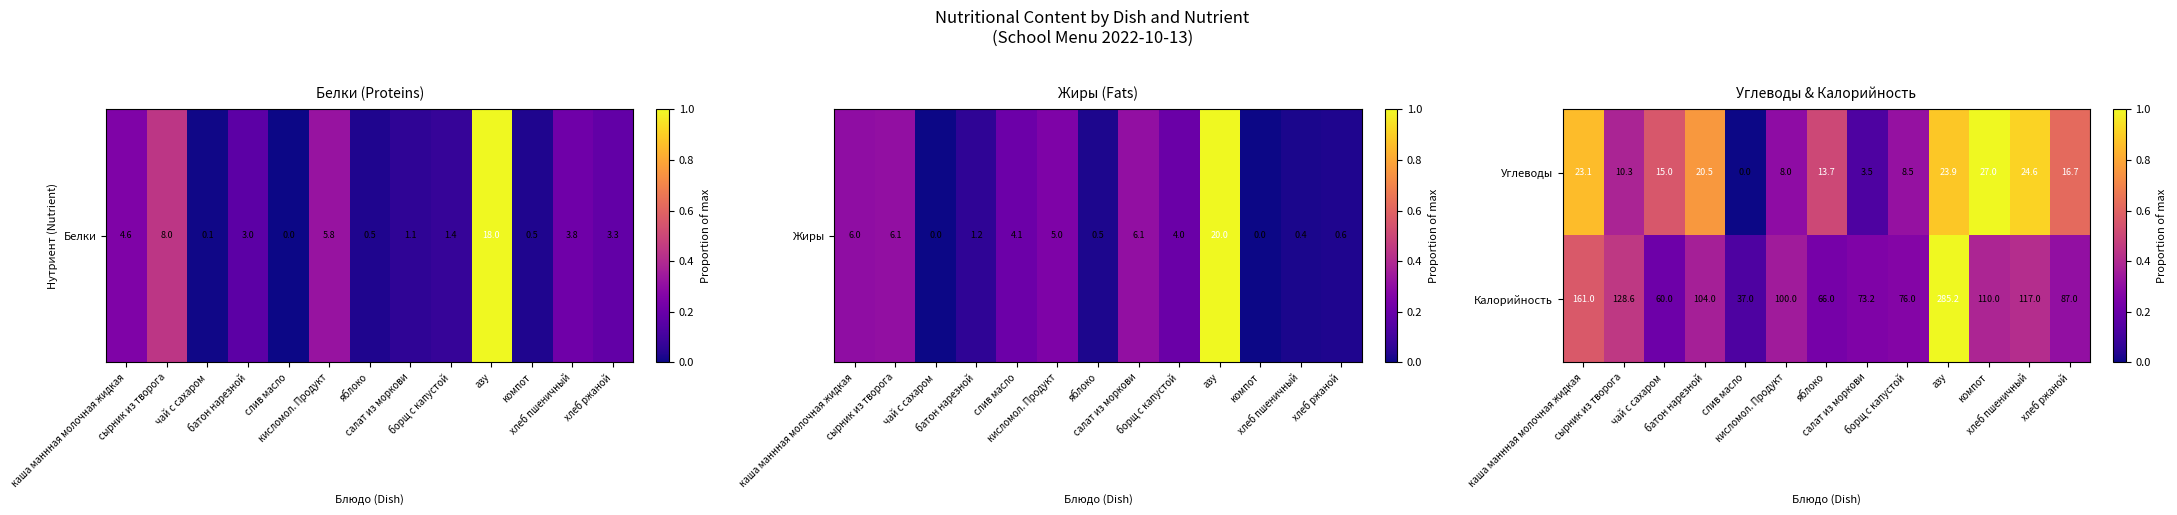

Which series has the largest range (max minus min)?

Калорийность